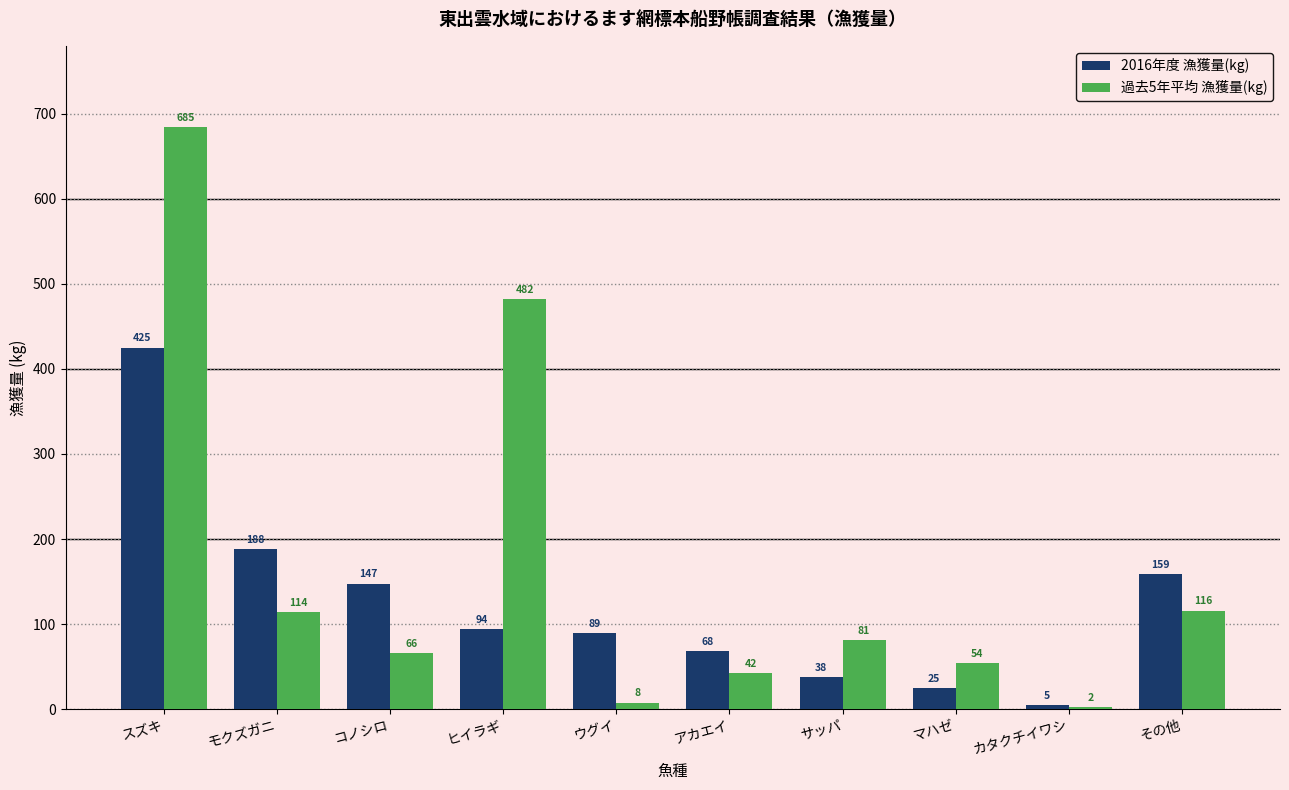

Which label corresponds to the largest value in the chart?

スズキ